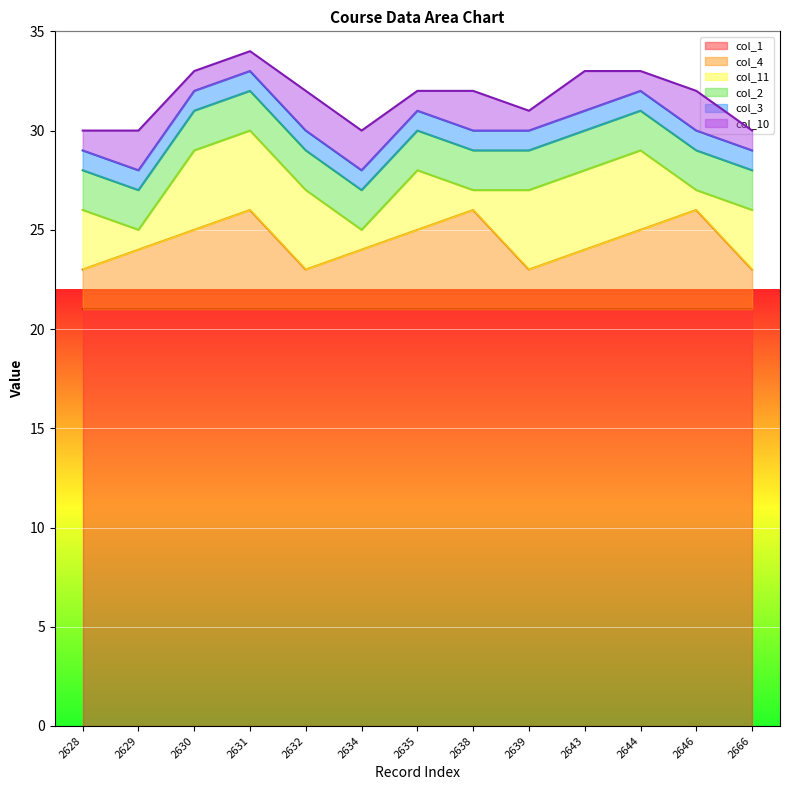

Which series has the widest spread of values?

col_4